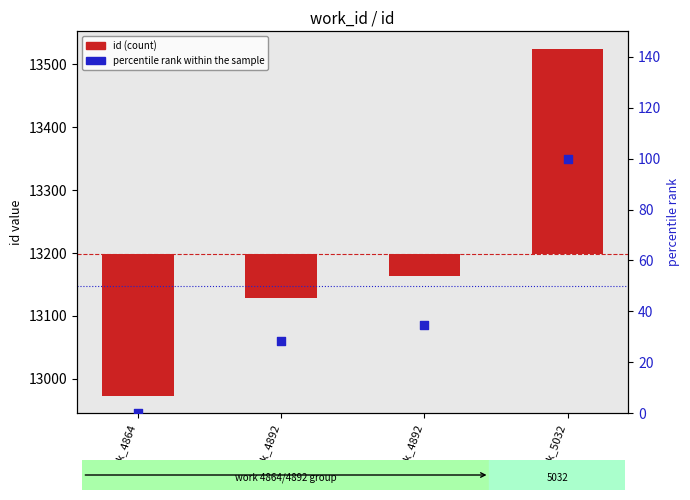

What is the total value across all series at work_4892?

-40.5